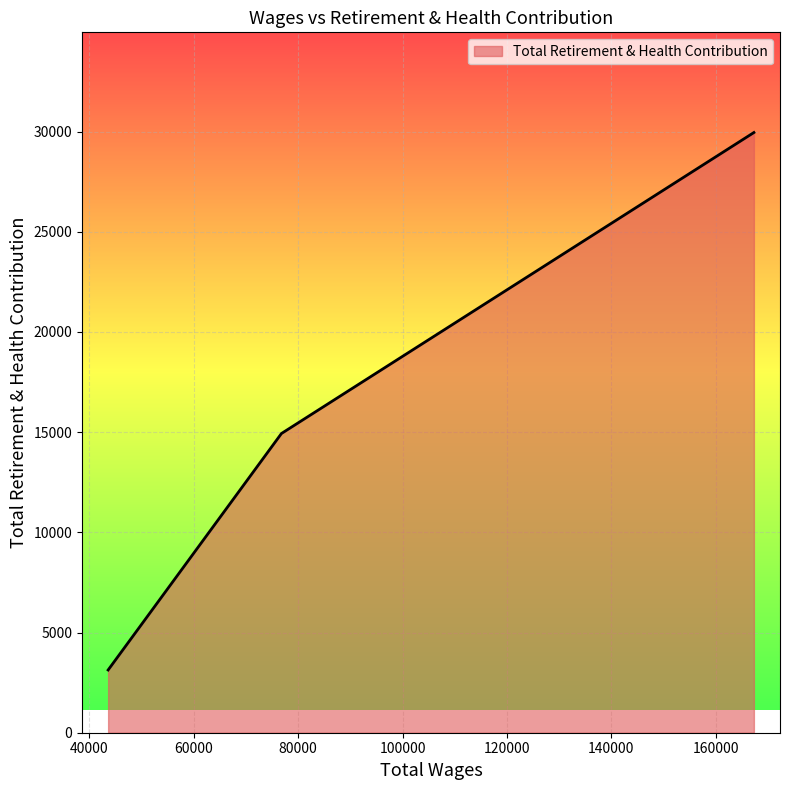

How many values are below 14932?

1